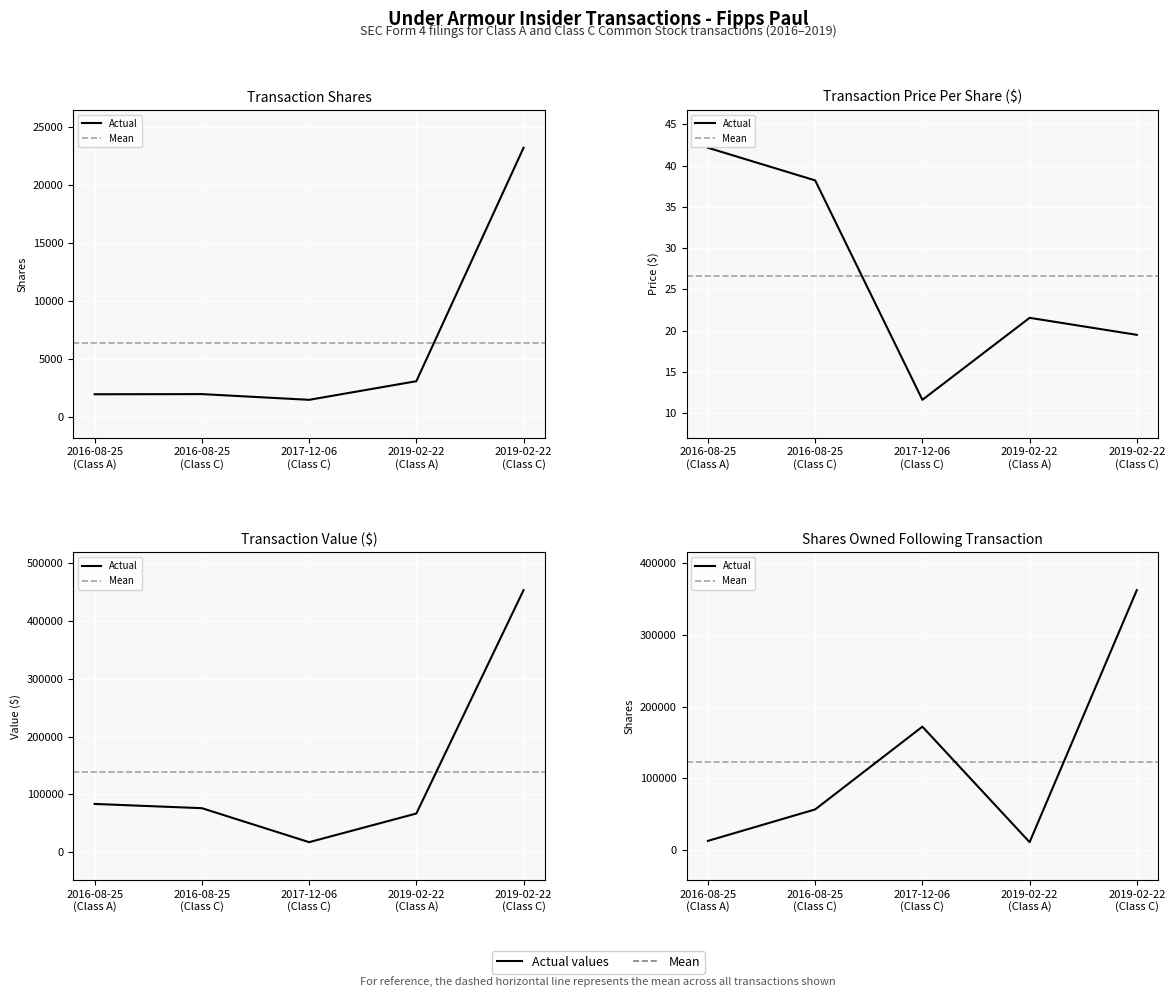

What is the sum of all transactionShares values?

31826.0